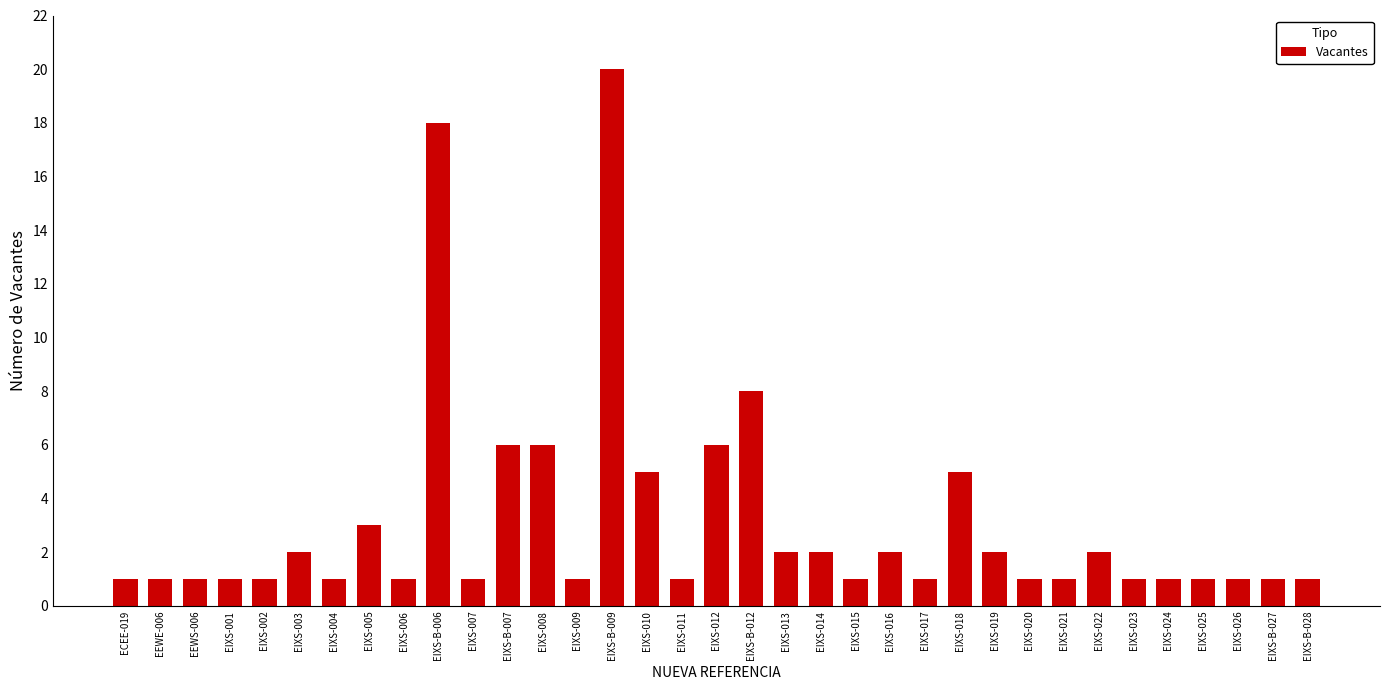

What is the label of the 29th bar from the right?

EIXS-004